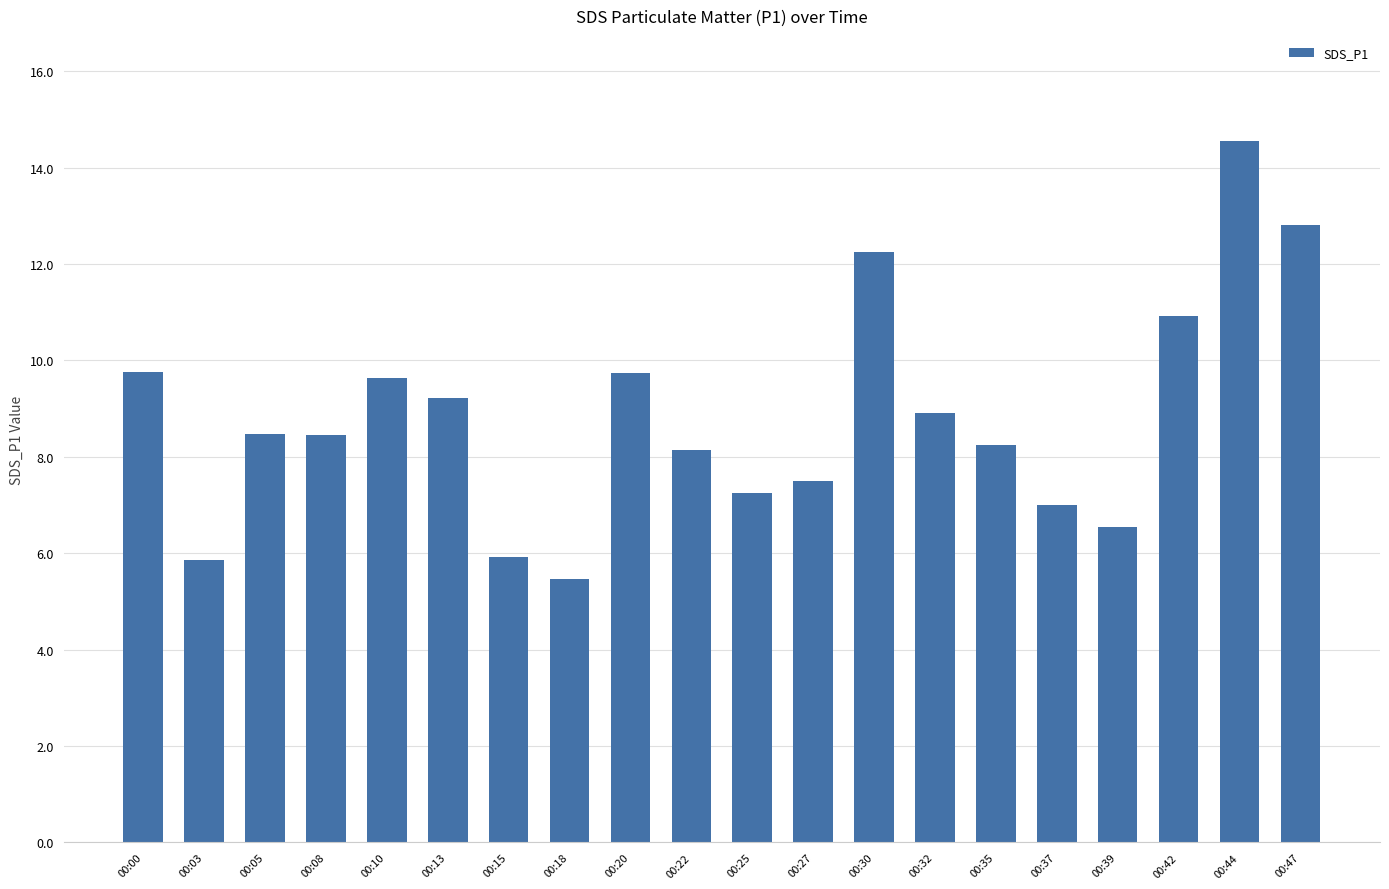

What is the change in value from 00:08 to 00:15?

-2.5